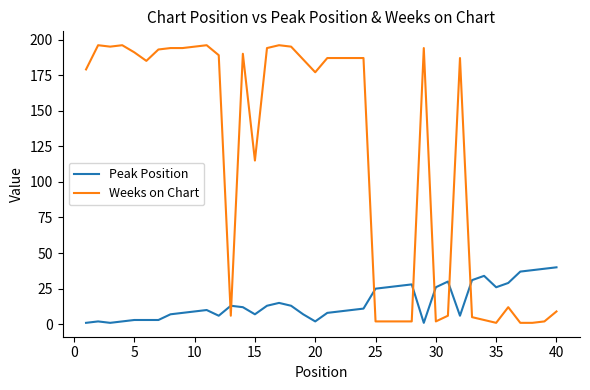

Which series has the largest range (max minus min)?

Weeks on Chart